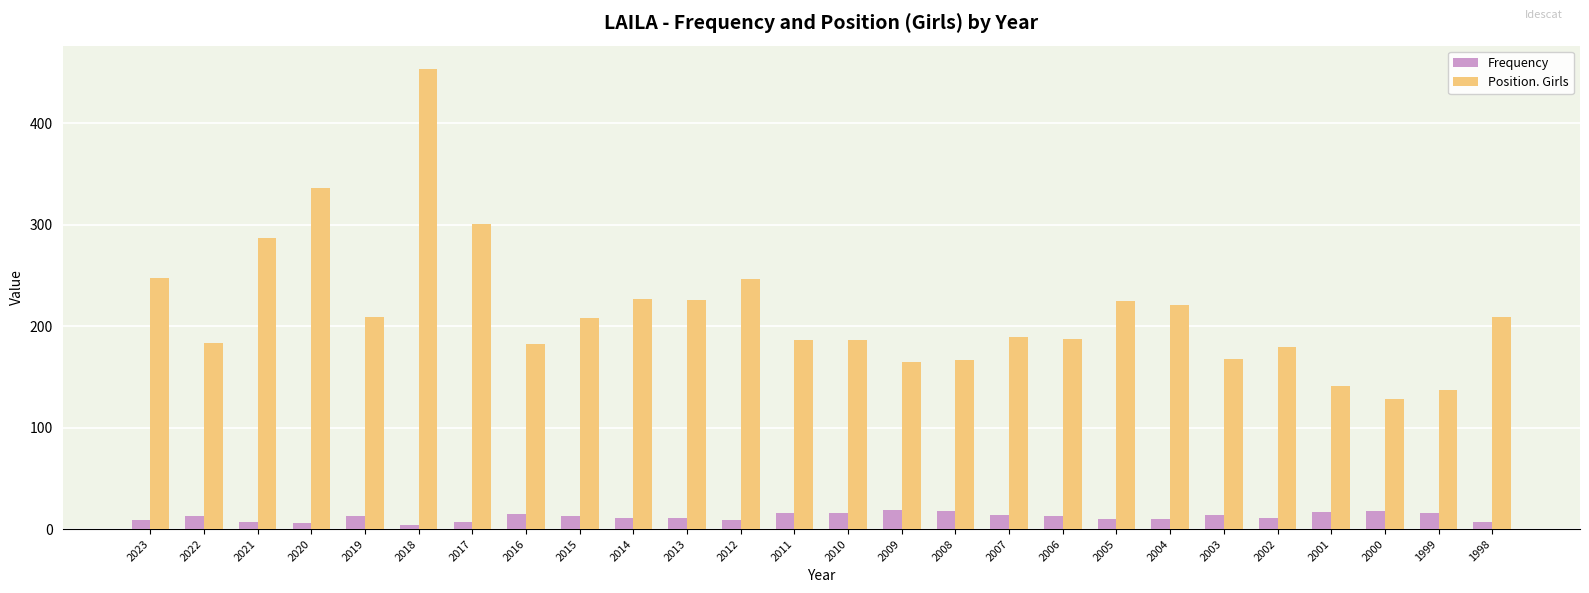

At which category is the sum across all series the highest?

2018